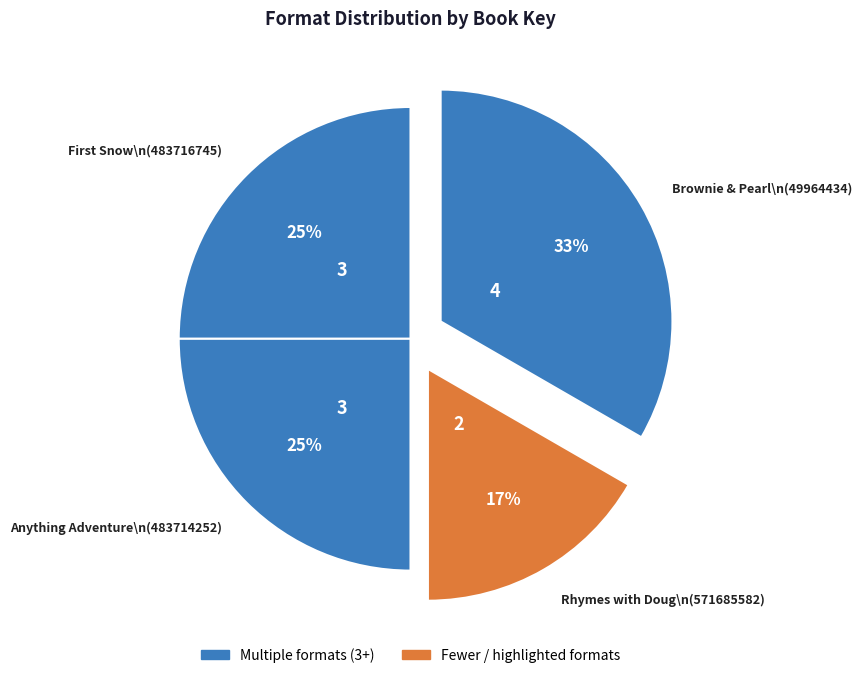

To the nearest percent, what portion does Rhymes with Doug\n(571685582) represent?

17%